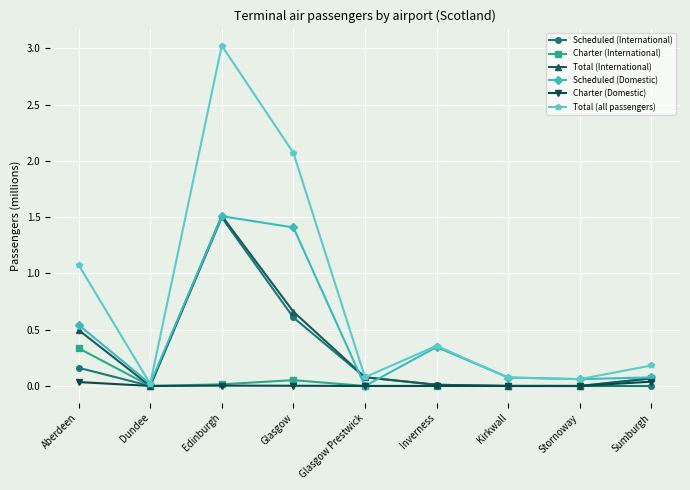

What position from the left is Aberdeen?

1